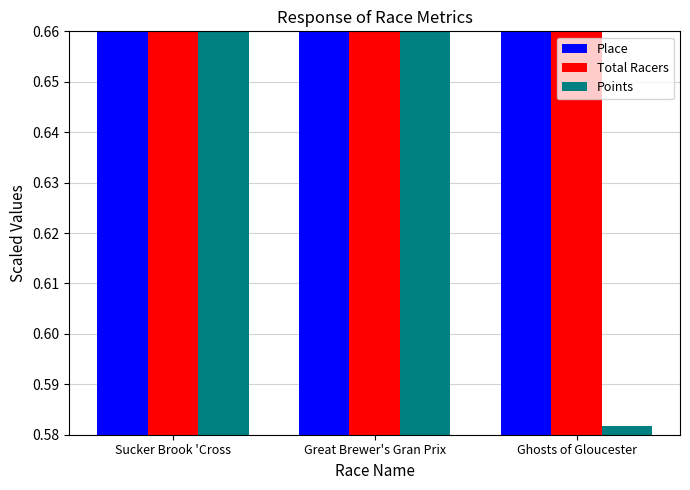

Reading right to left, extract all data points from this chart.

Place: Ghosts of Gloucester=0.8	Great Brewer's Gran Prix=1.0	Sucker Brook 'Cross=0.8
Total Racers: Ghosts of Gloucester=0.9	Great Brewer's Gran Prix=1.3	Sucker Brook 'Cross=0.9
Points: Ghosts of Gloucester=0.6	Great Brewer's Gran Prix=1.0	Sucker Brook 'Cross=0.9